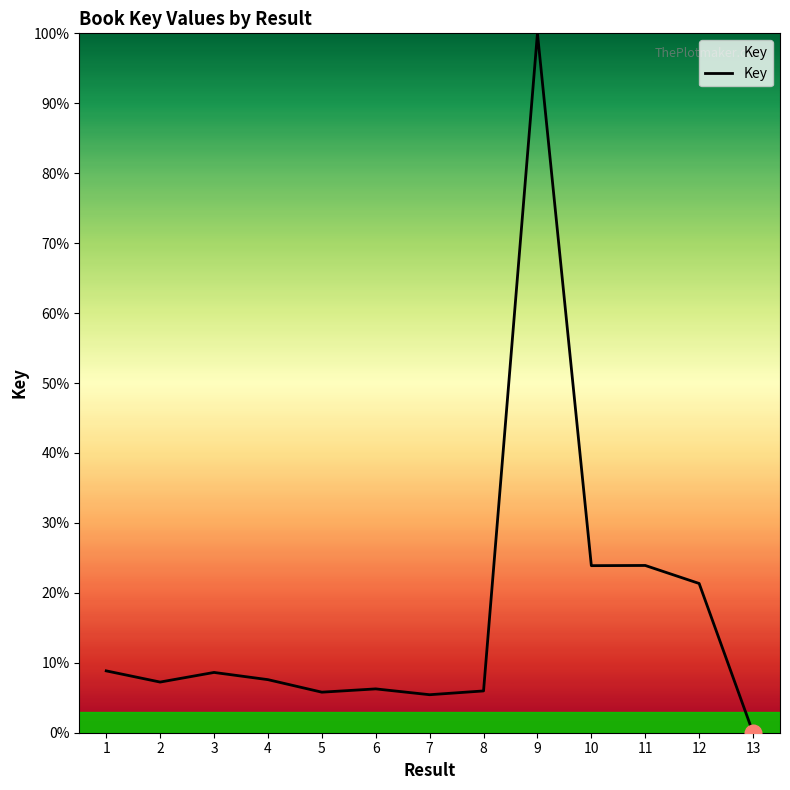

True or false: the data has more than 1 interior local peaks.

True